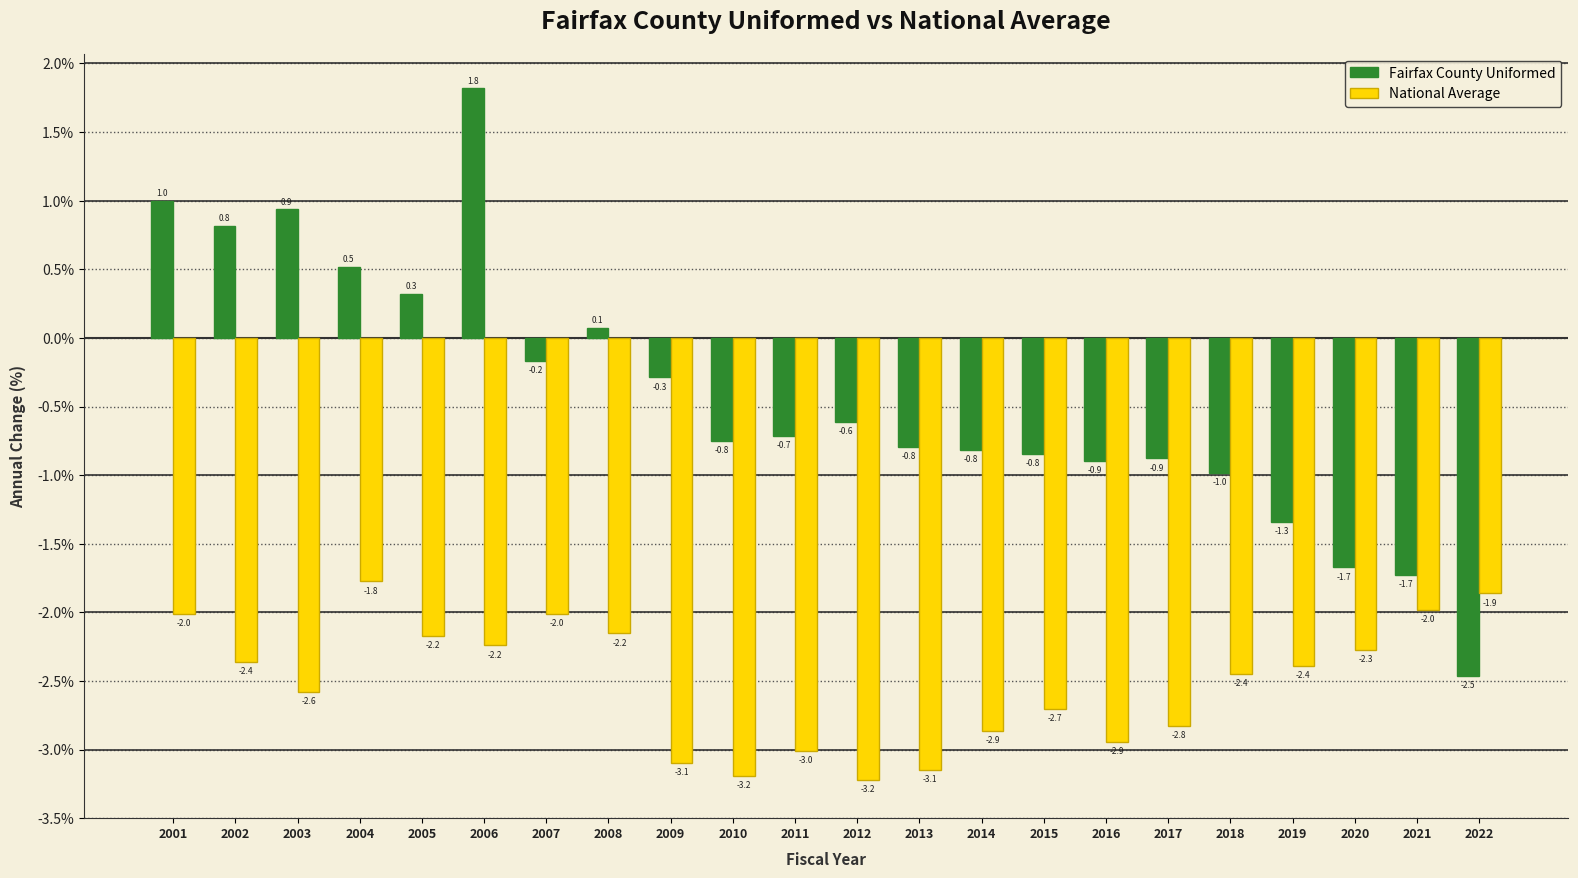

What value does the National Average series have at 2017?

-2.8